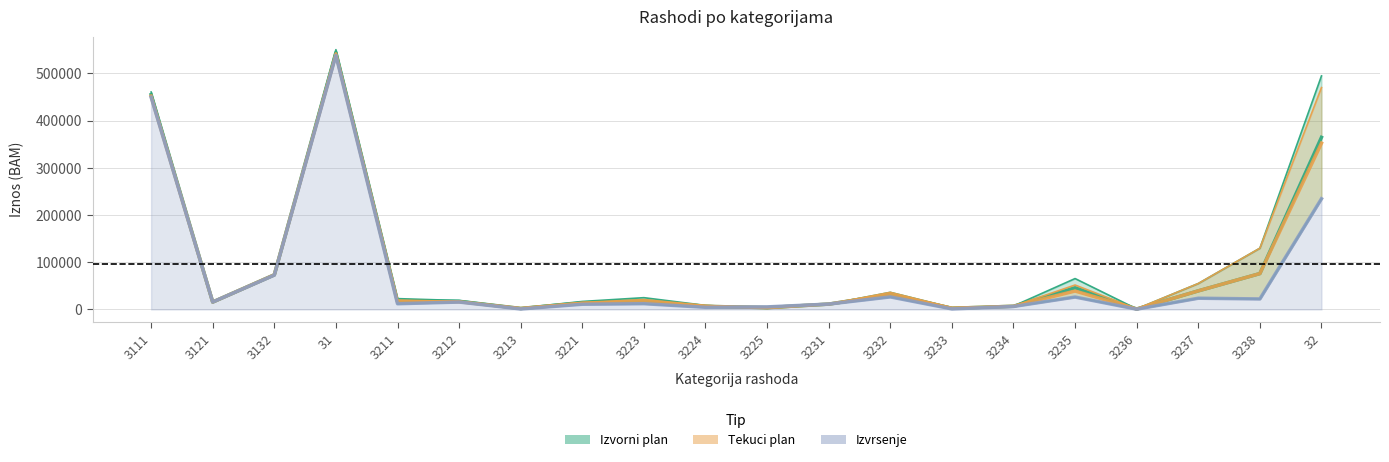

Which series changed the most between 3231 and 32?

Izvorni plan